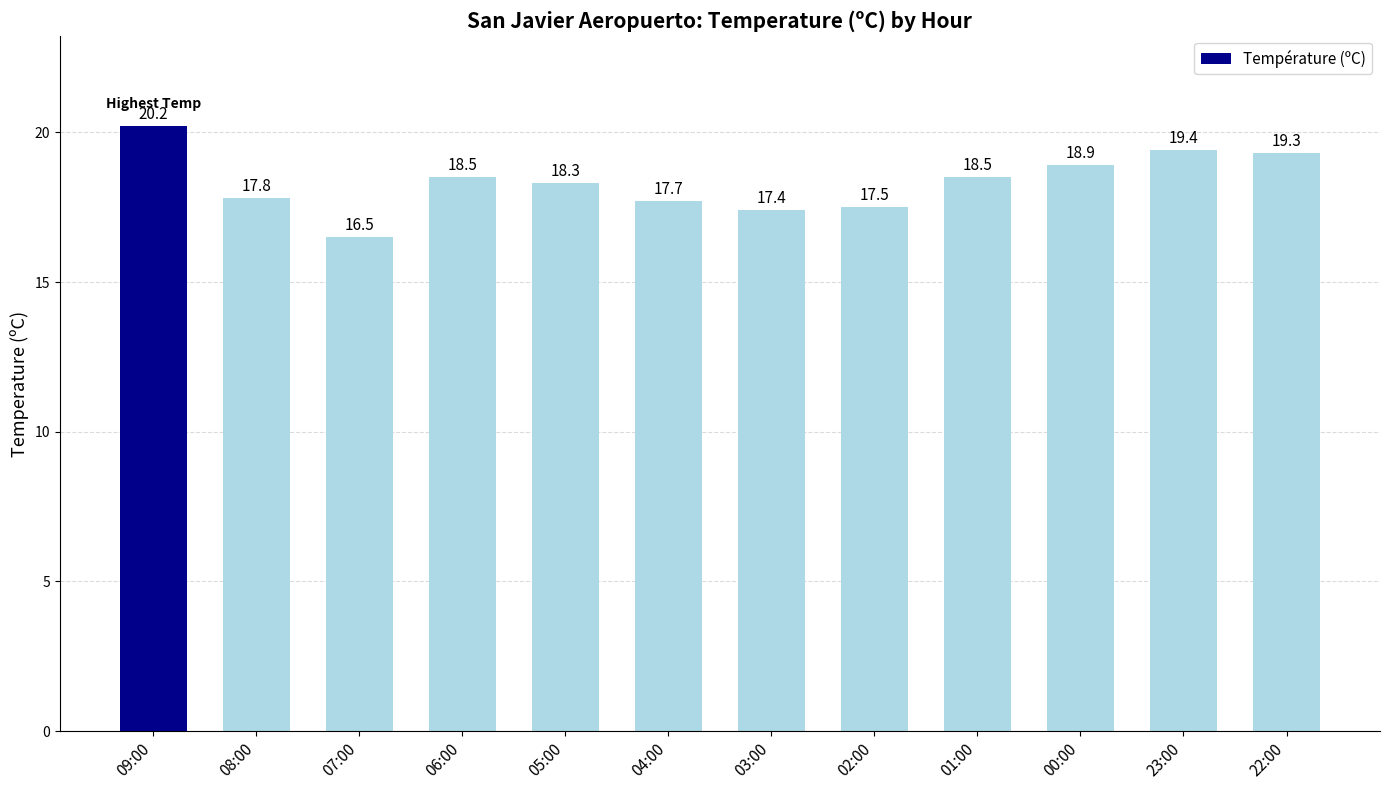

What is the change in value from 04:00 to 02:00?

-0.2